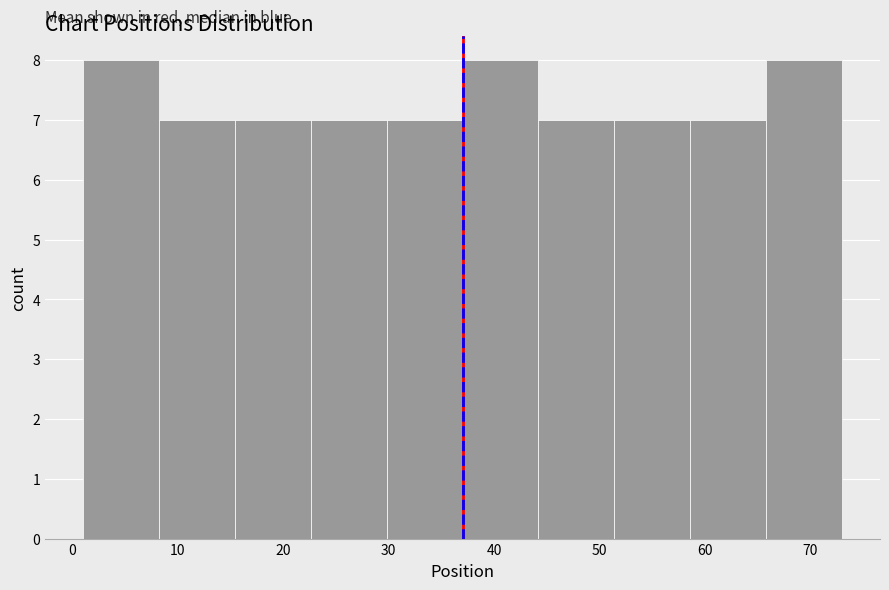

What is the height of the bar covering 8.2 to 15.4 on the x-axis? Neither the bar edges nor the heights are printed on the chart, so give them approximately, as read against the axes.

7